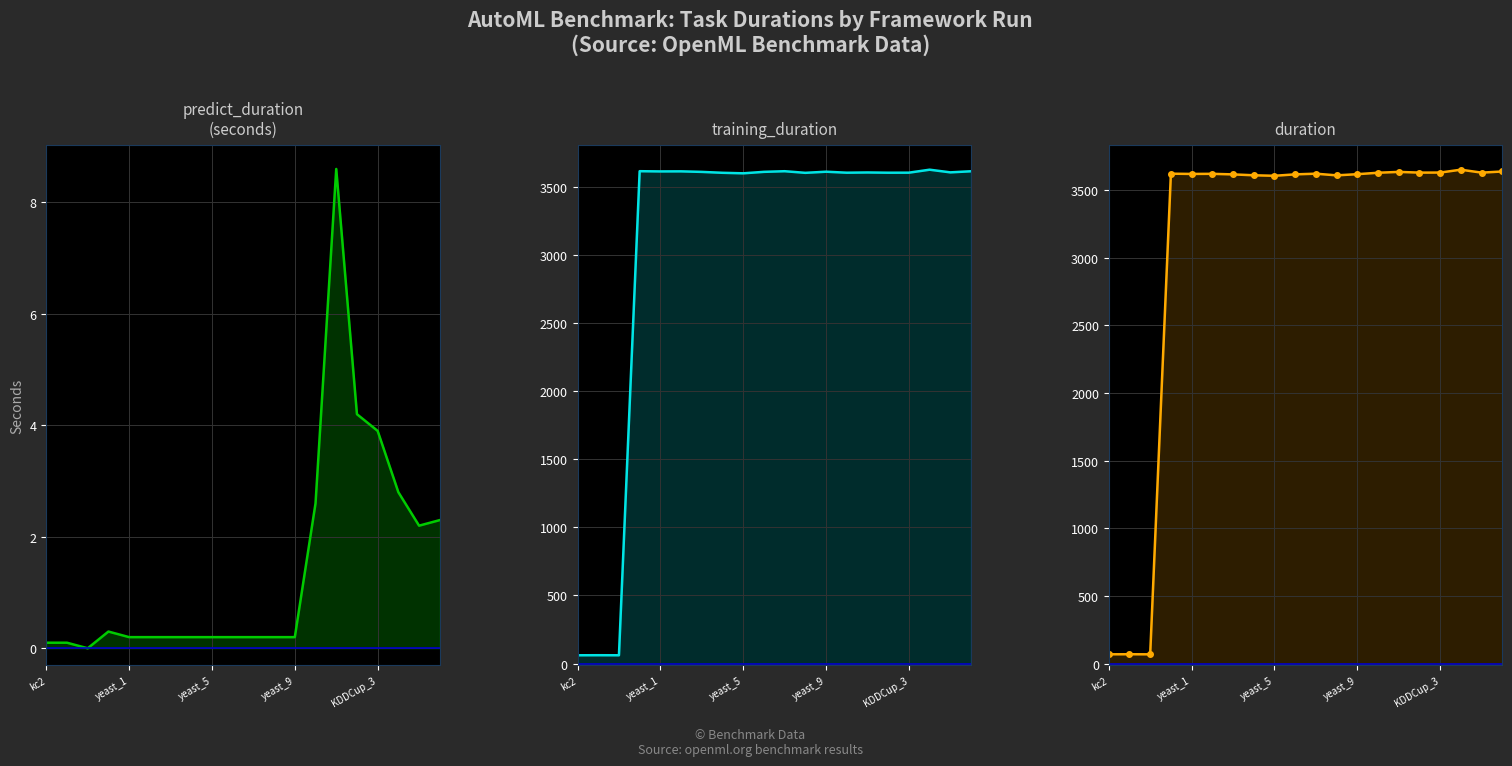

True or false: duration and predict_duration cross at least once.

False